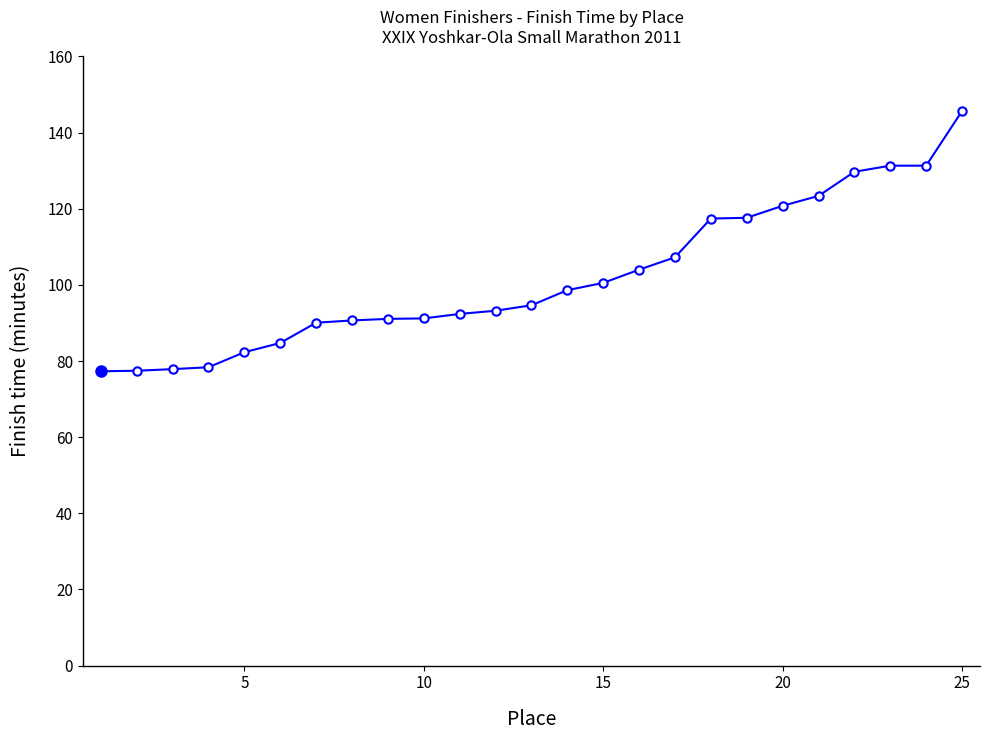

What is the smallest value displayed?

77.3